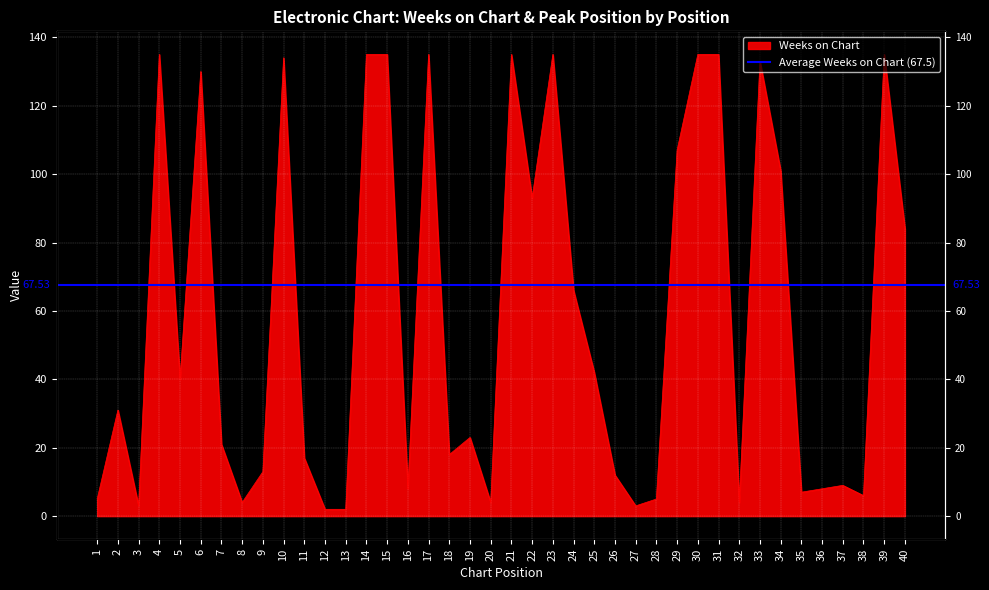

True or false: there are more than 1 points higher than both neighbors.

True